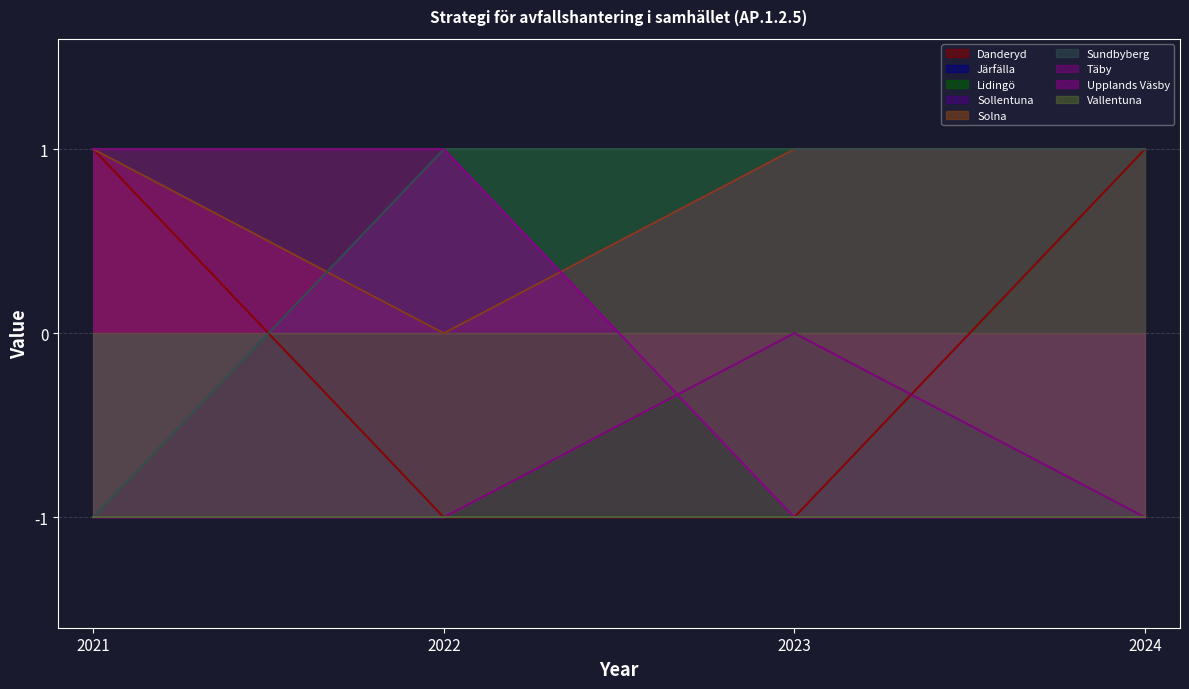

What is the greatest value displayed?

1